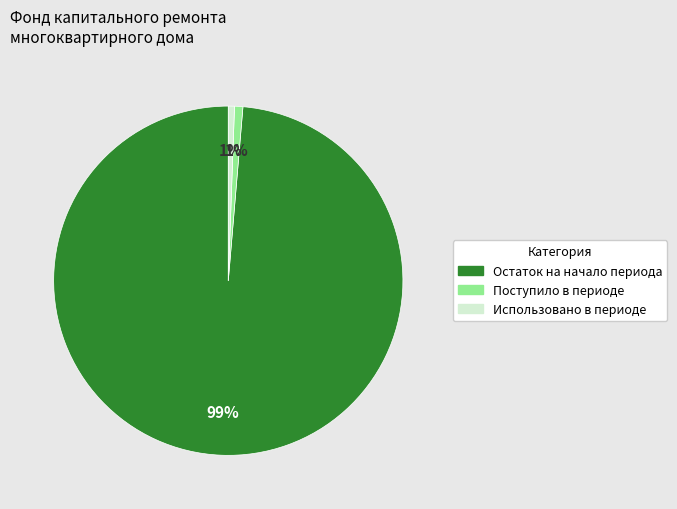

Is there a majority slice in this chart?

Yes